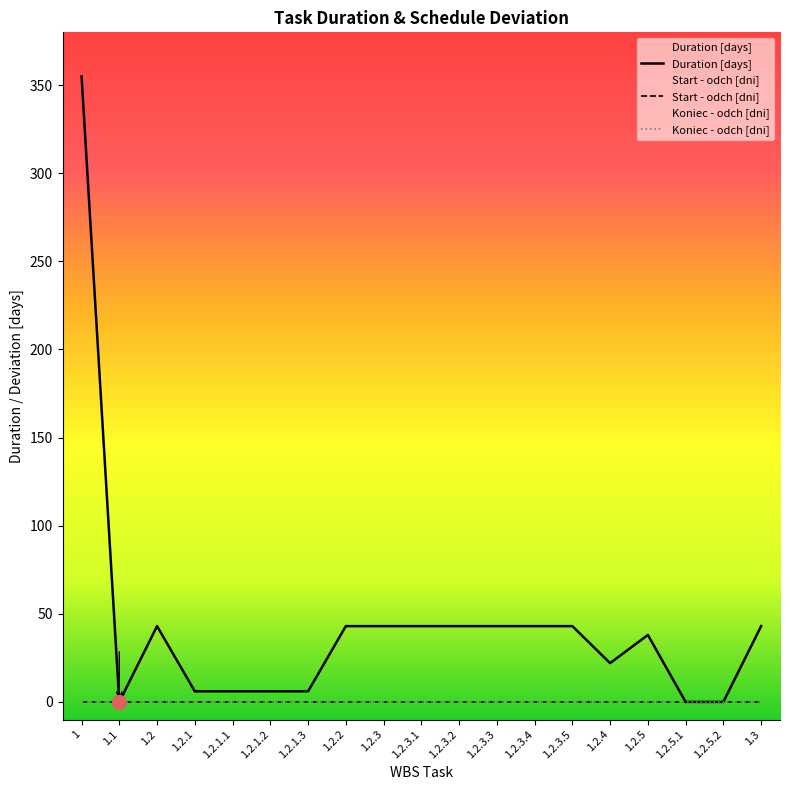

List the series in order of their peak value, highest first.

Duration [days], Start - odch [dni], Koniec - odch [dni]